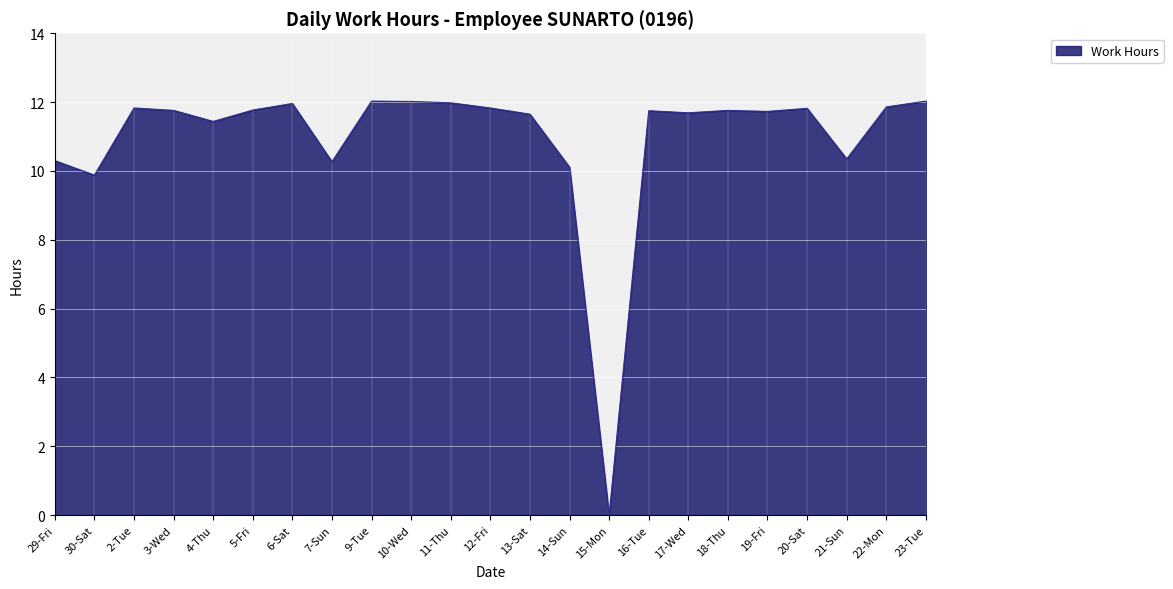

Is it true that the value at 12-Fri is 7.9?

False